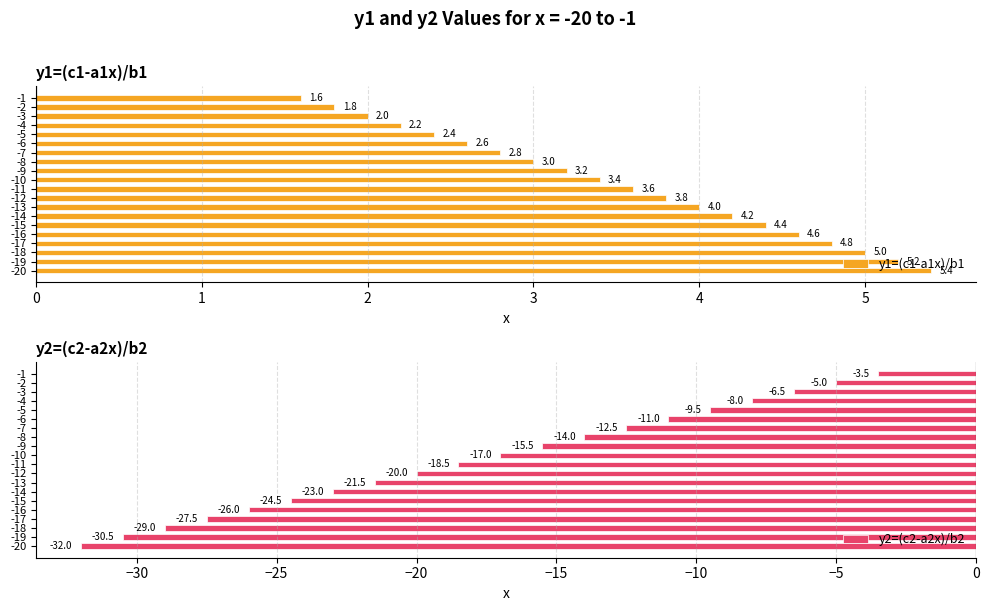

The value of y1=(c1-a1x)/b1 at -1 is 1.6. True or false?

True